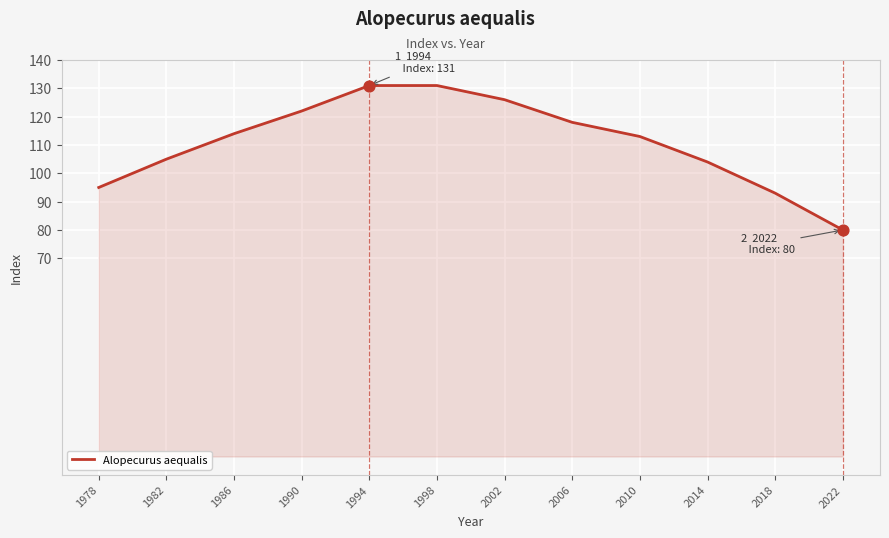

What is the change in value from 1978 to 2018?

-2